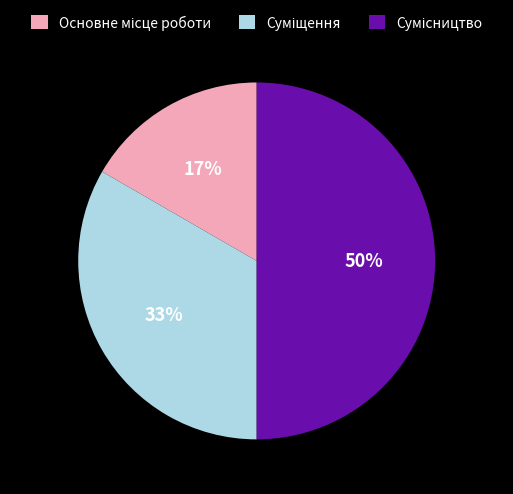

To the nearest percent, what is the difference between the largest and smallest slice percentages?

33%